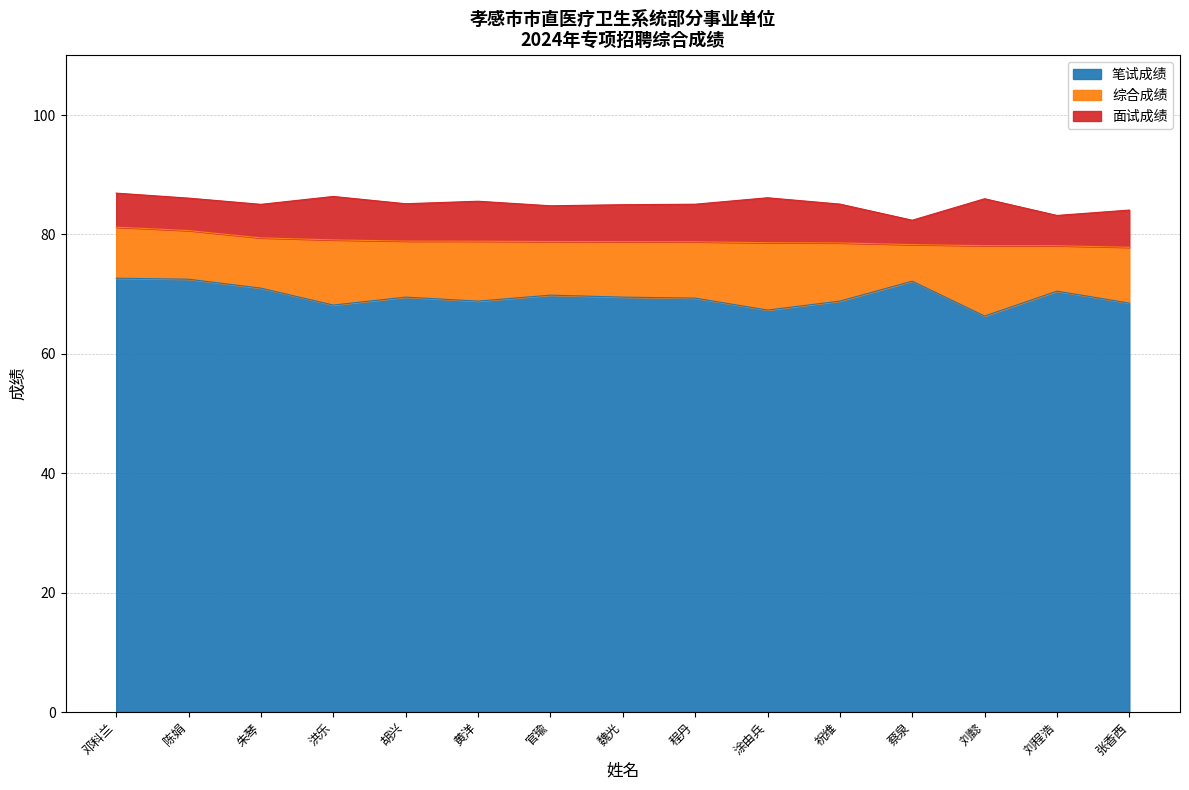

True or false: 面试成绩 and 综合成绩 cross at least once.

False